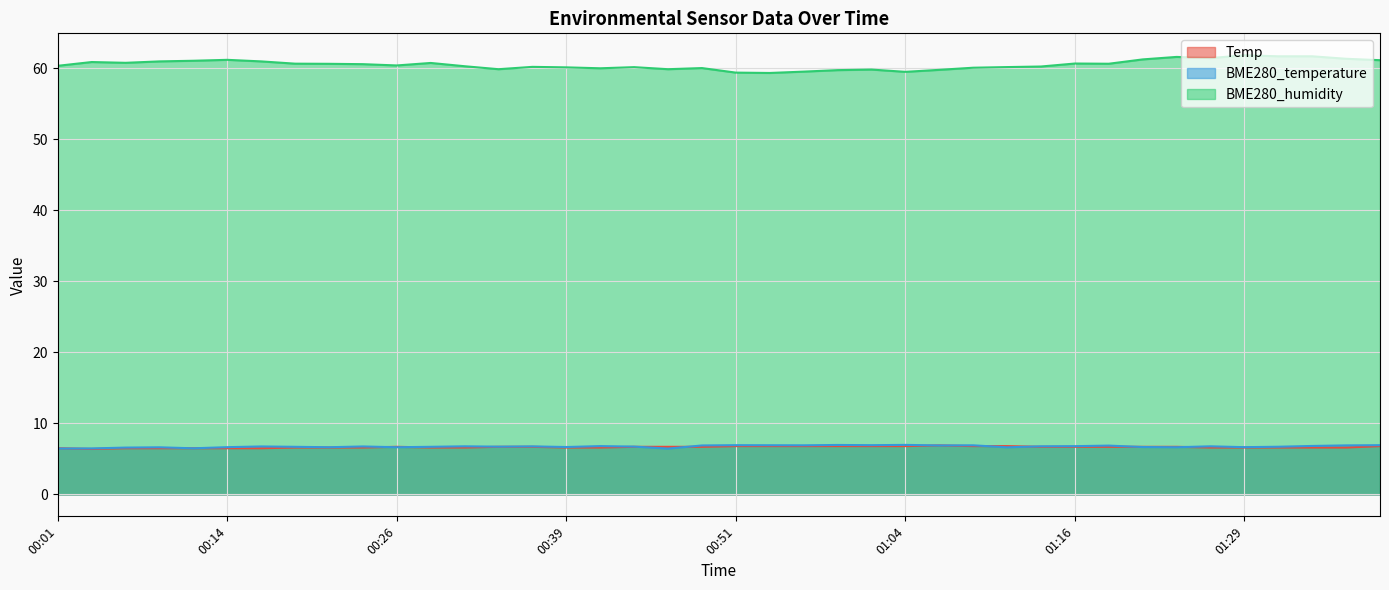

What is the difference between the maximum and minimum values in the BME280_humidity series?

2.5